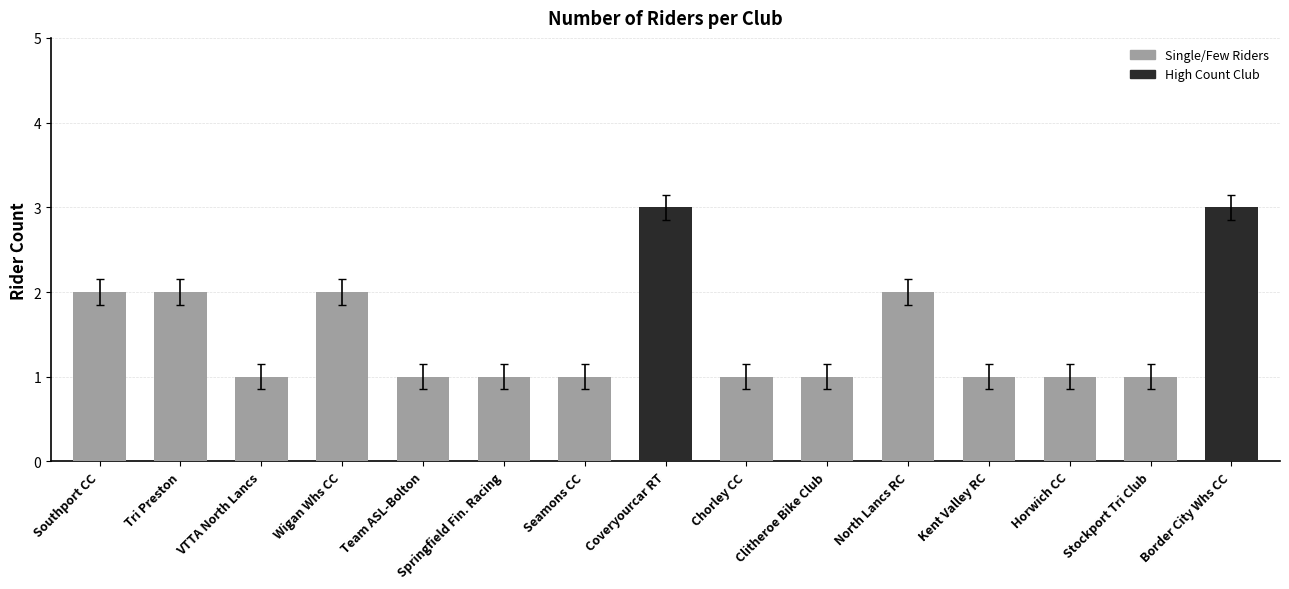

What is the label of the 13th bar from the left?

Horwich CC